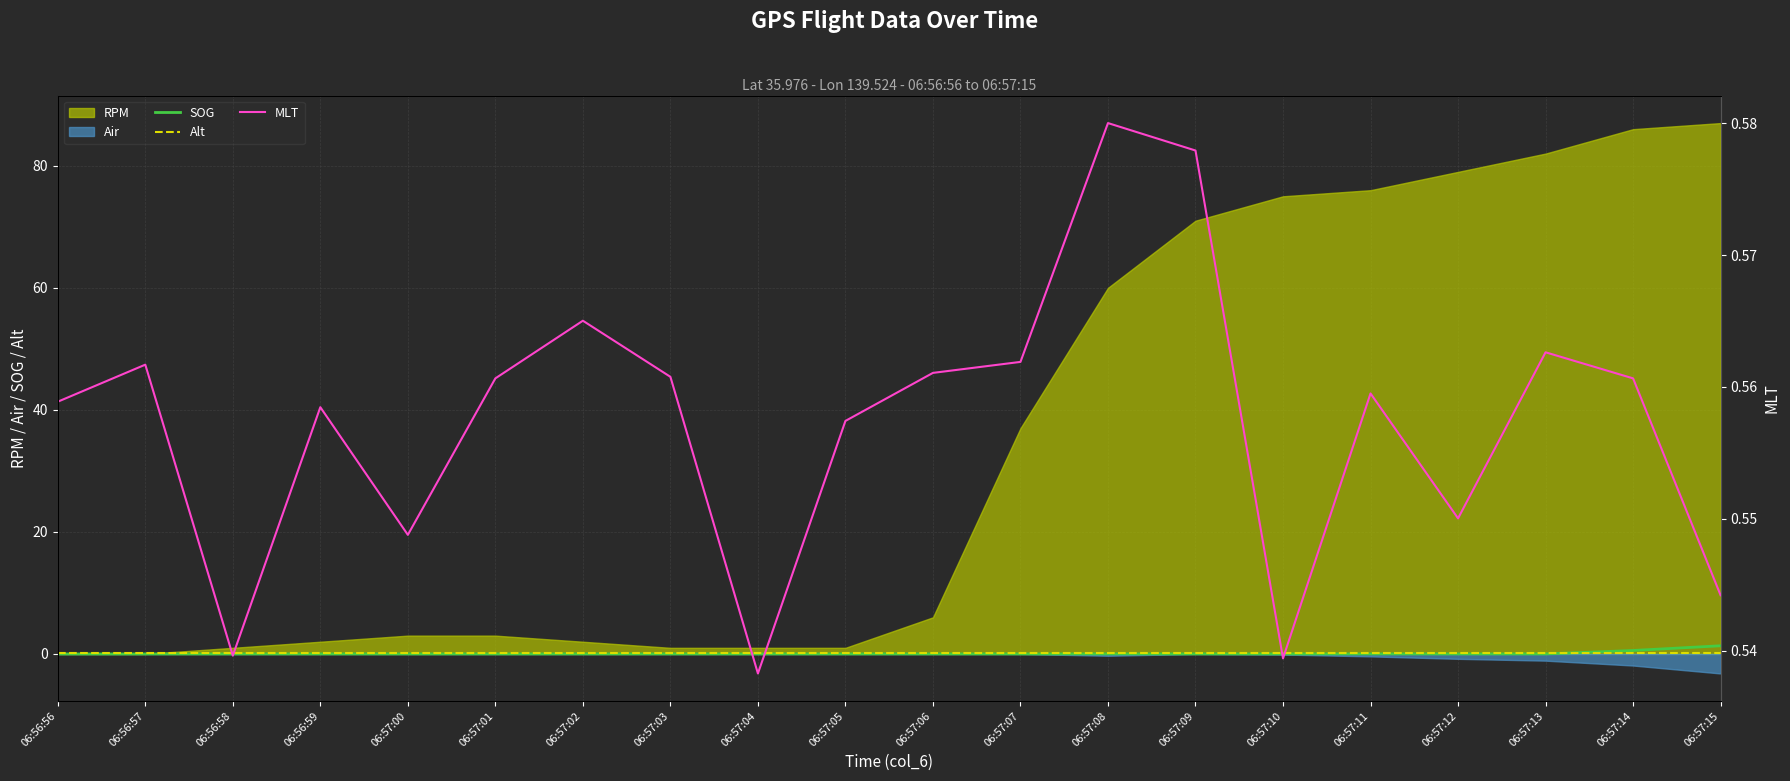

True or false: SOG has a value of 0.2 at 06:57:14.

False